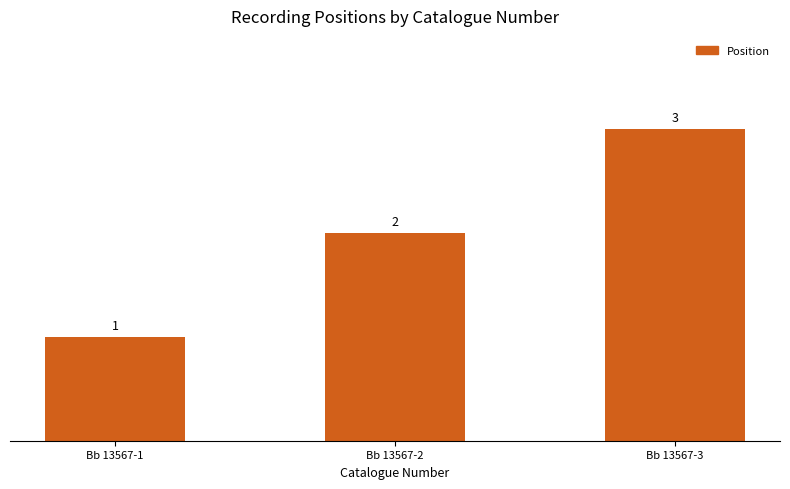

List the labels in order of value, largest first.

Bb 13567-3, Bb 13567-2, Bb 13567-1